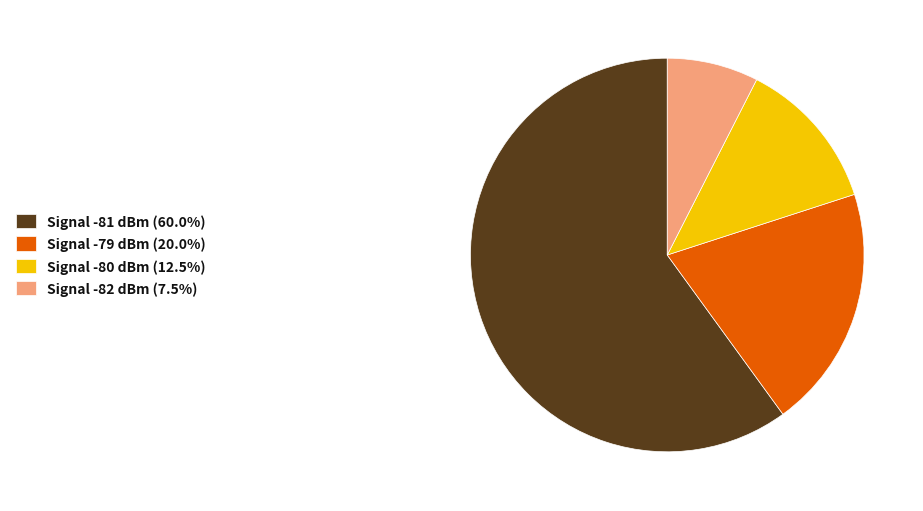

Is there a majority slice in this chart?

Yes